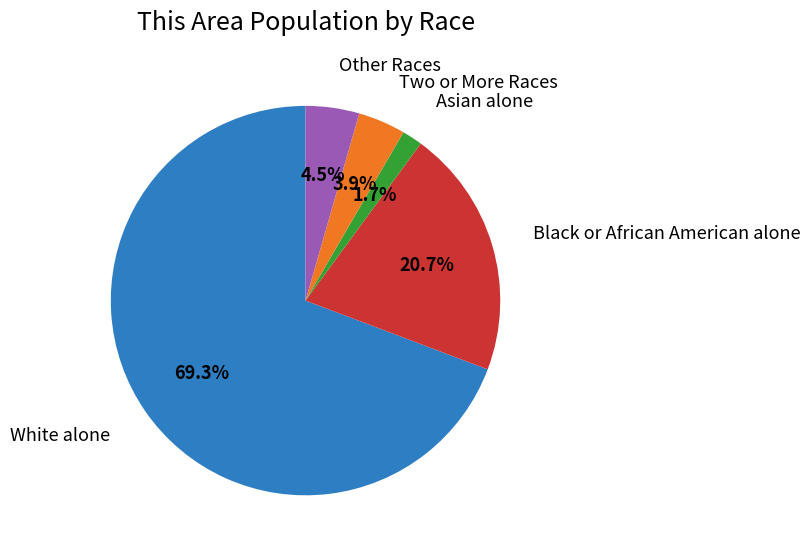

Is there any slice that represents more than half of the pie?

Yes